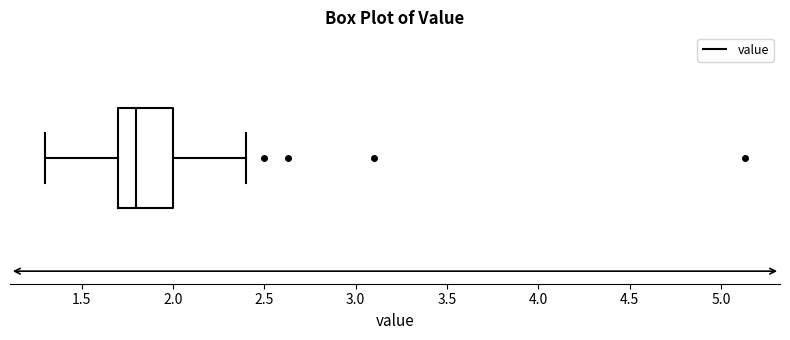

Transcribe this box plot: give where the median line is, the range the box spans, and where the two whiskers end, as read against the x-axis. The values are not printed on the chart, so give them approximately, as read against the axis.

median 1.8, box 1.7 to 2.0, whiskers 1.3 to 2.4